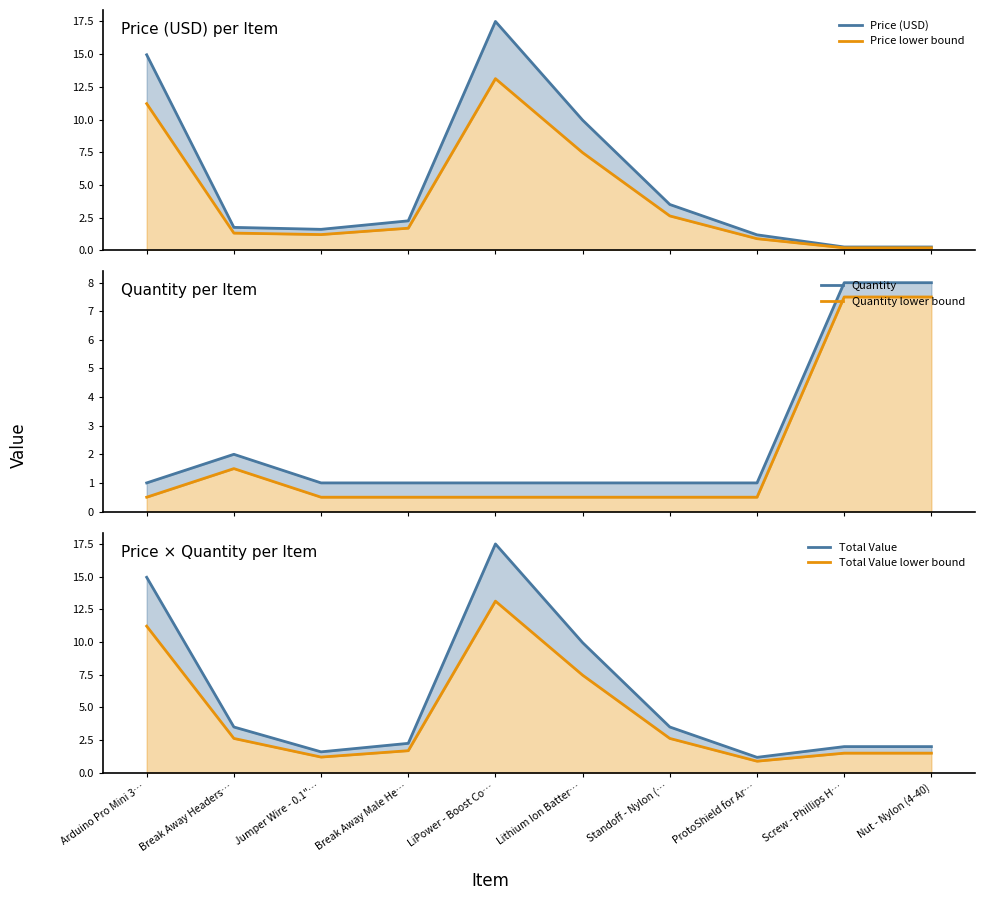

After their last crossing, which series has the higher values: Quantity lower bound or Price (USD)?

Quantity lower bound